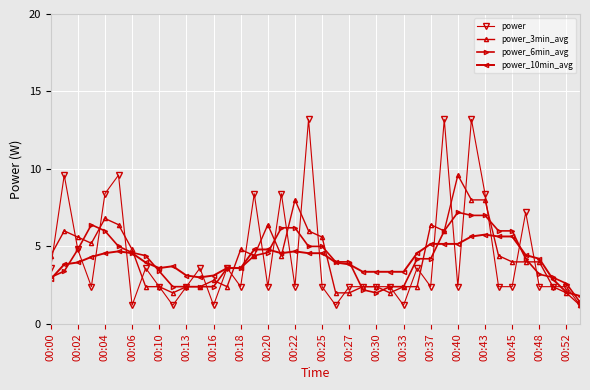

What is the value of the power_3min_avg point at the 11th from the left?

2.4